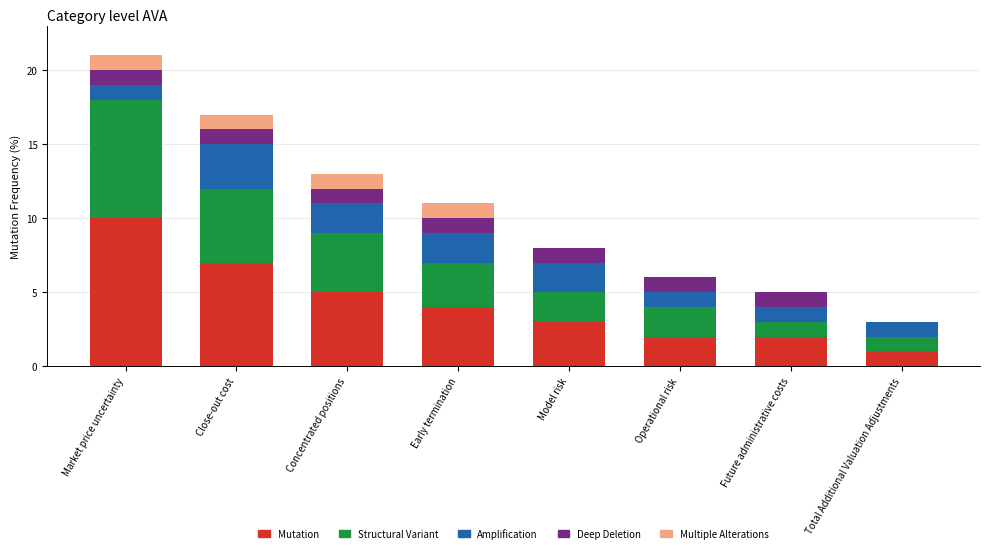

True or false: Mutation has a value of 3 at Model risk.

True